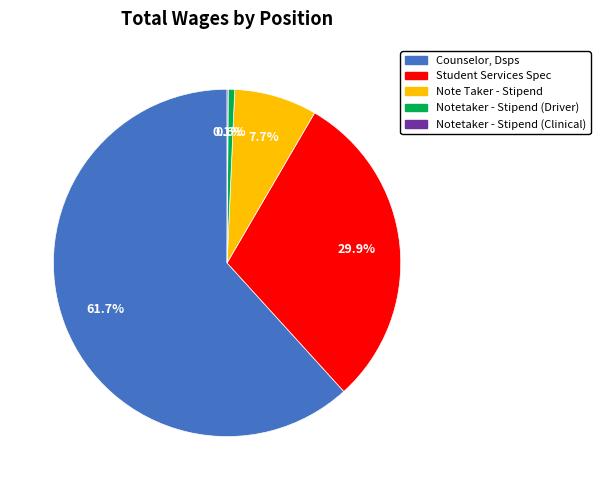

Which category has the biggest portion of the pie?

Counselor, Dsps